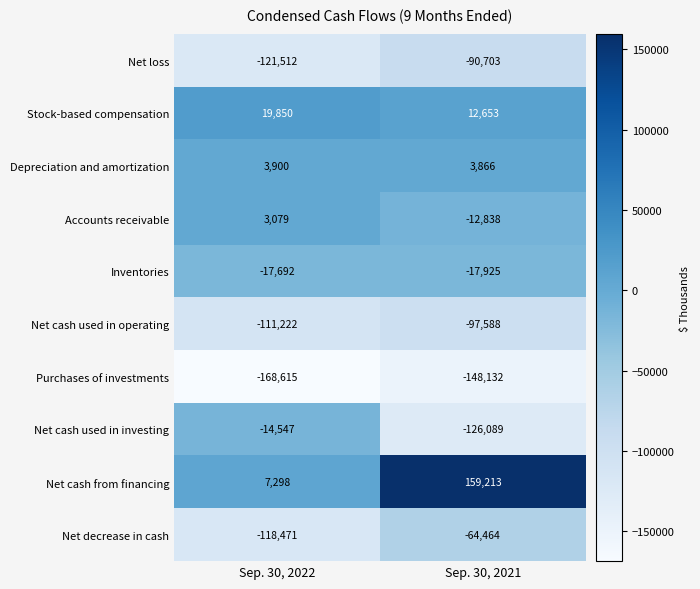

Which series has the widest spread of values?

Net cash from financing